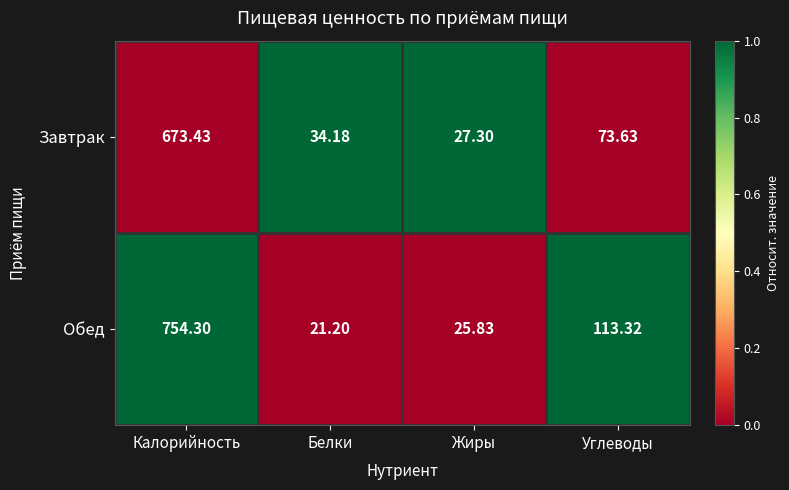

Which series has the largest range (max minus min)?

Обед